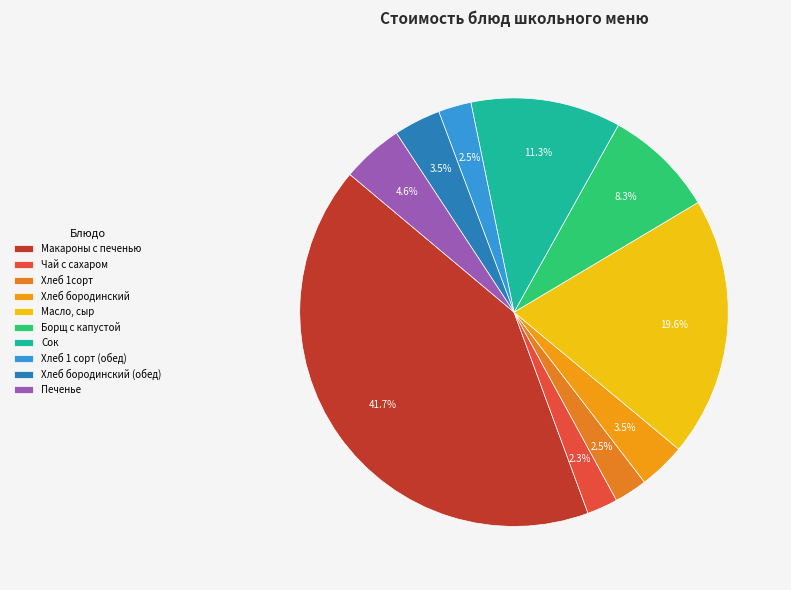

How many segments does this pie chart have?

10